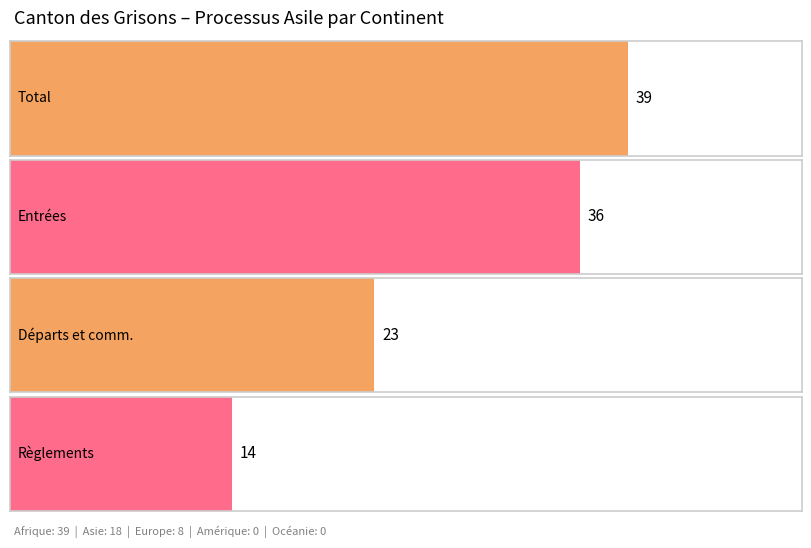

True or false: Règlements par les cantons has a value of 7 at Asie.

False